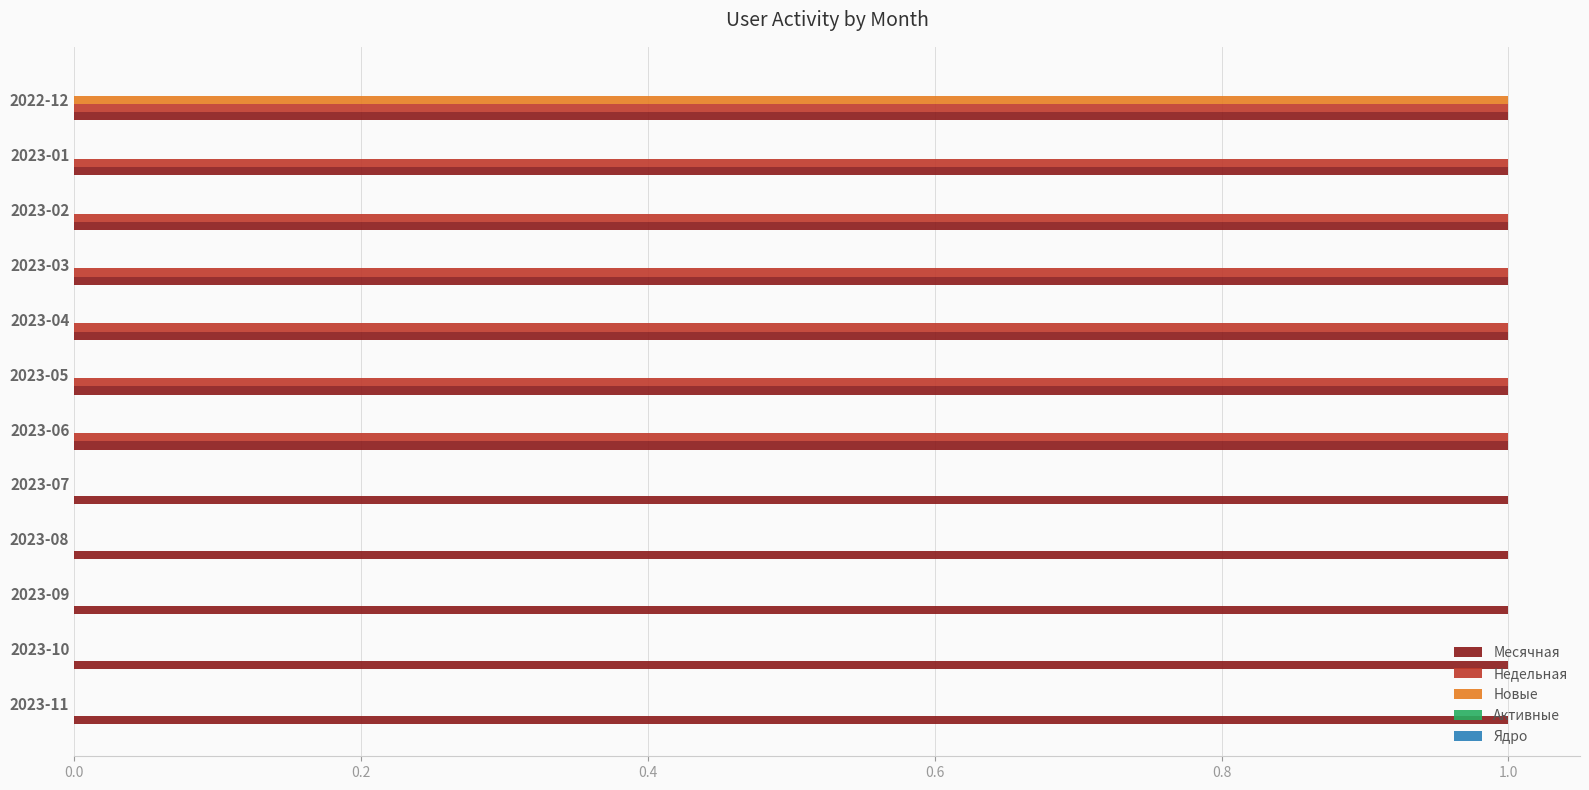

True or false: Недельная has a value of 1 at 2023-02.

True